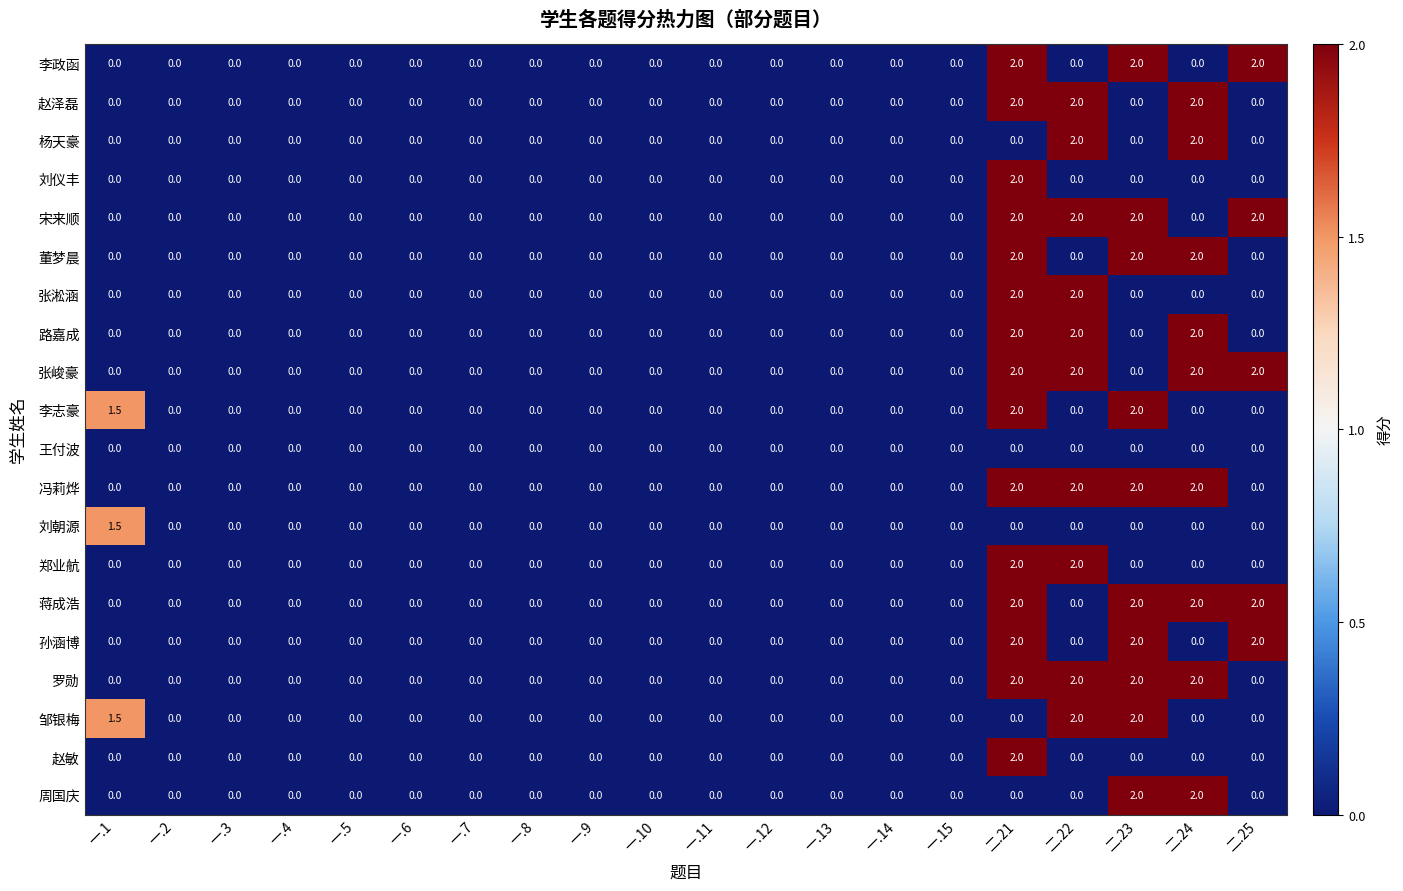

What is the total value across all series at 二.21?

30.0